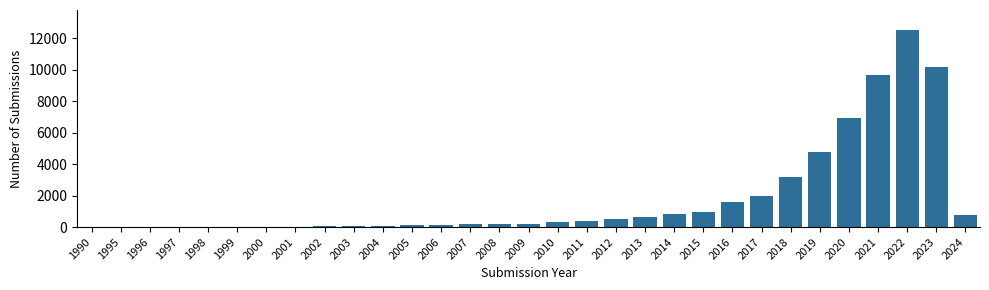

At which label is the value closest to 6265?

2020